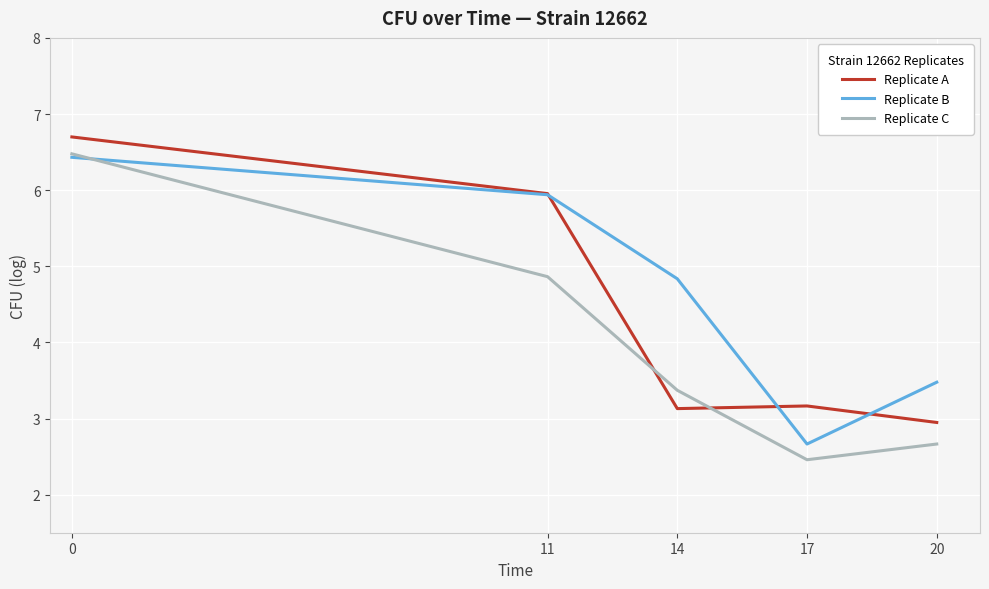

The Replicate C series shows 4.4 at 17. True or false?

False